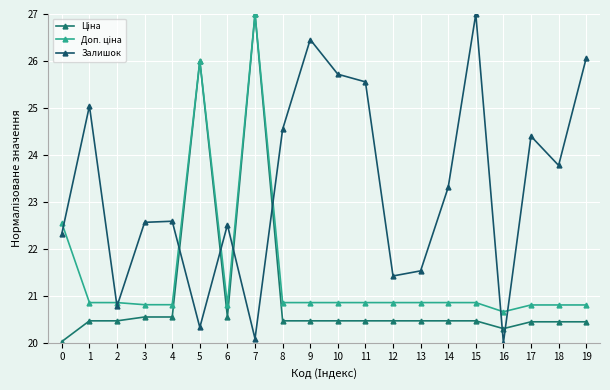

How many distinct data groups are displayed?

3